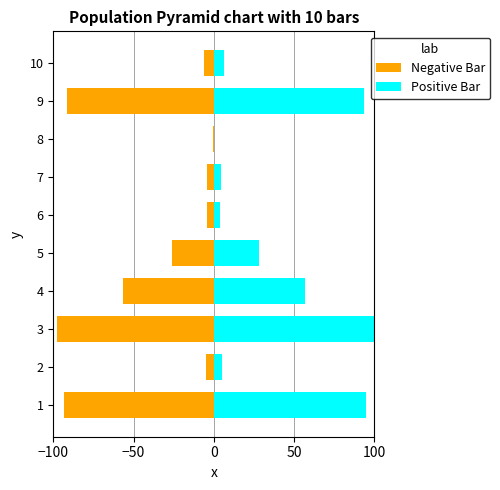

What are all the series names shown in the legend?

Negative Bar, Positive Bar